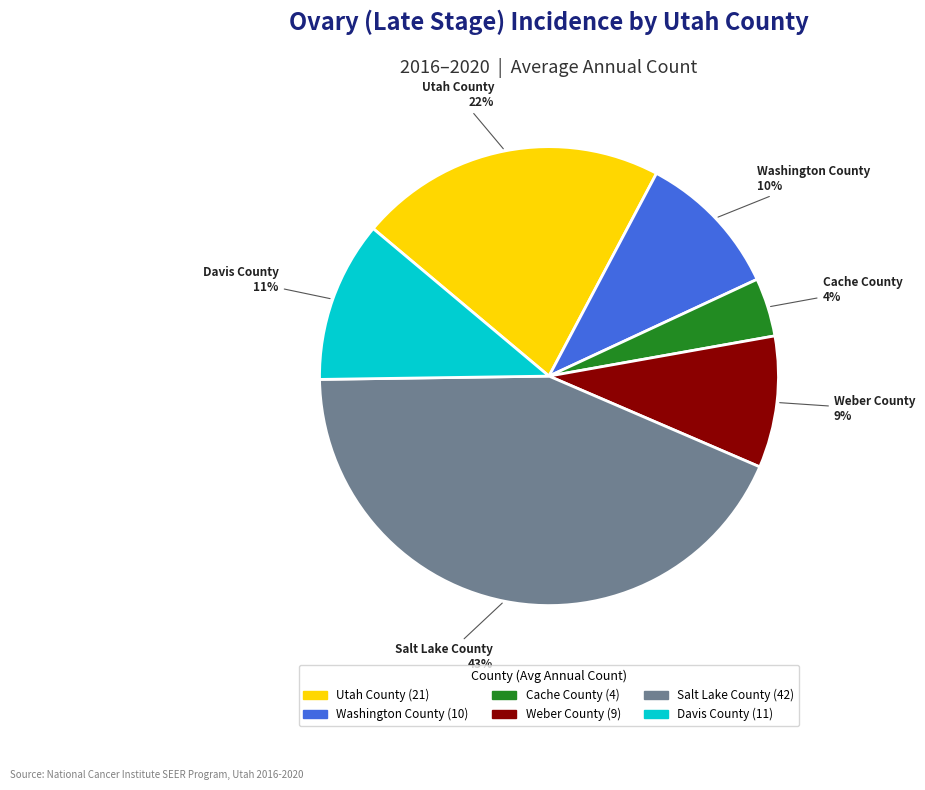

The Davis County slice represents 11% of the pie. True or false?

True